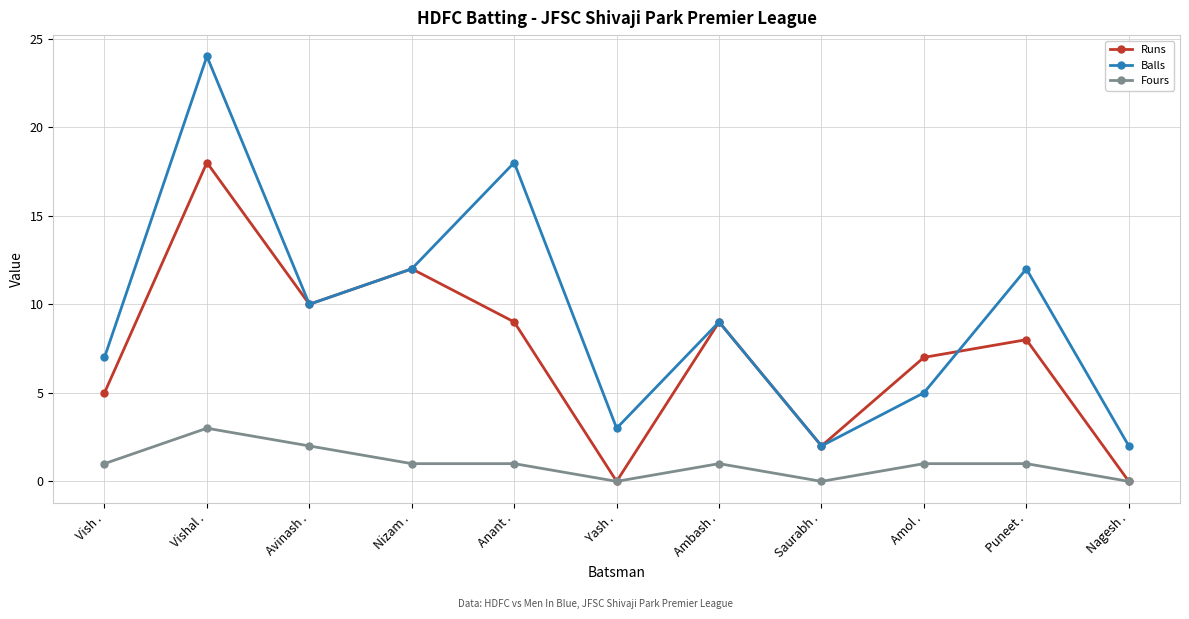

At Vishal ., list the series in order from largest to smallest.

Balls, Runs, Fours